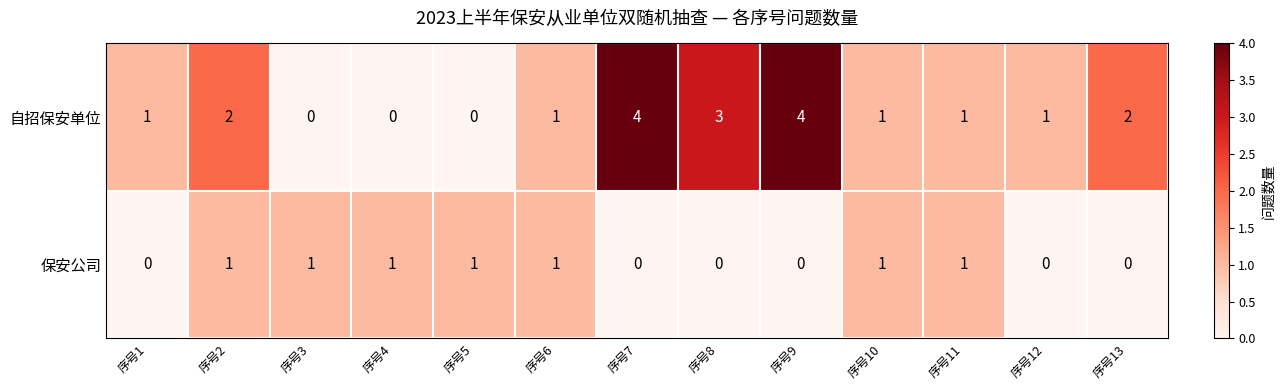

True or false: 自招保安单位 has a value of 2 at 序号7.

False